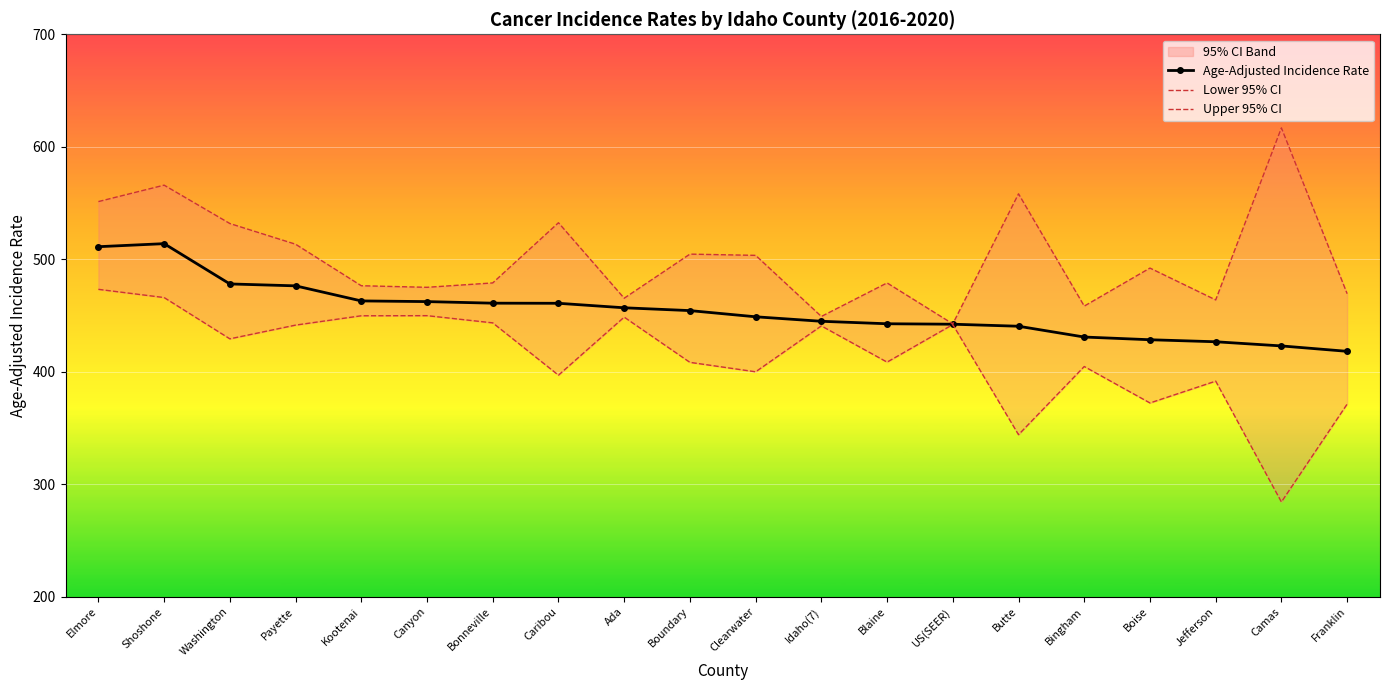

How many data points does each series have?

20